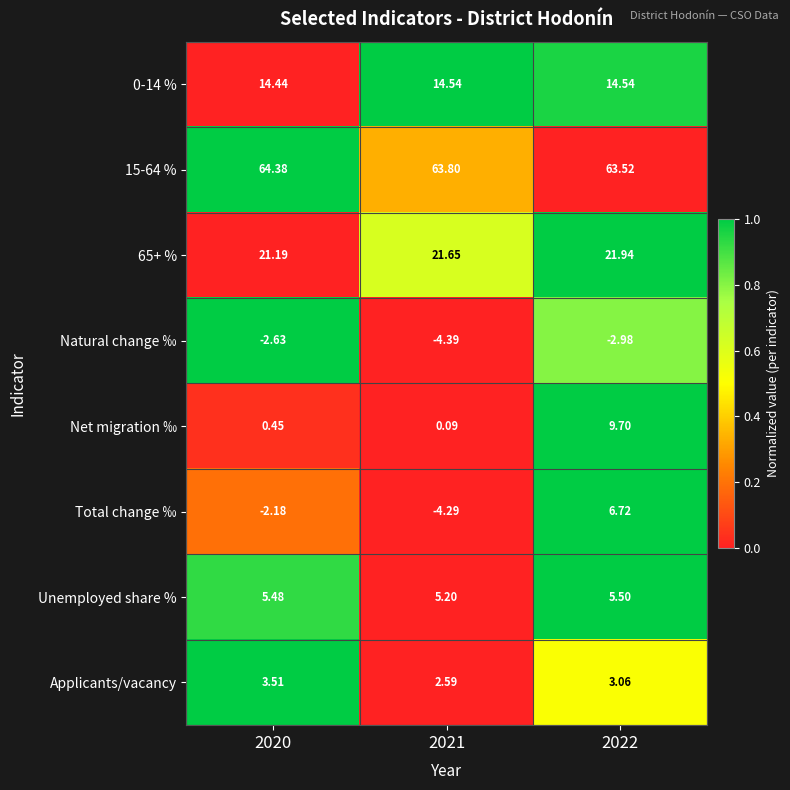

Which series has the largest range (max minus min)?

Total change ‰